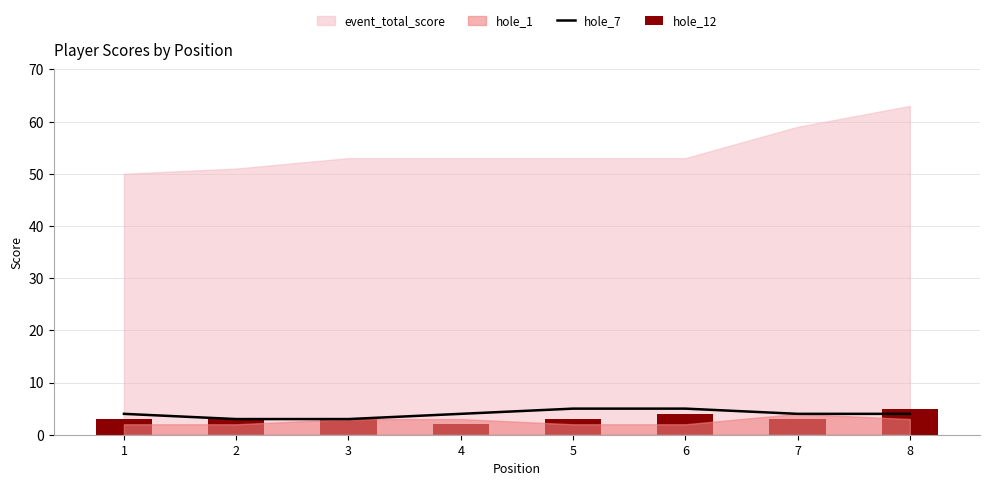

How many hole_7 values are between 4 and 5?

6